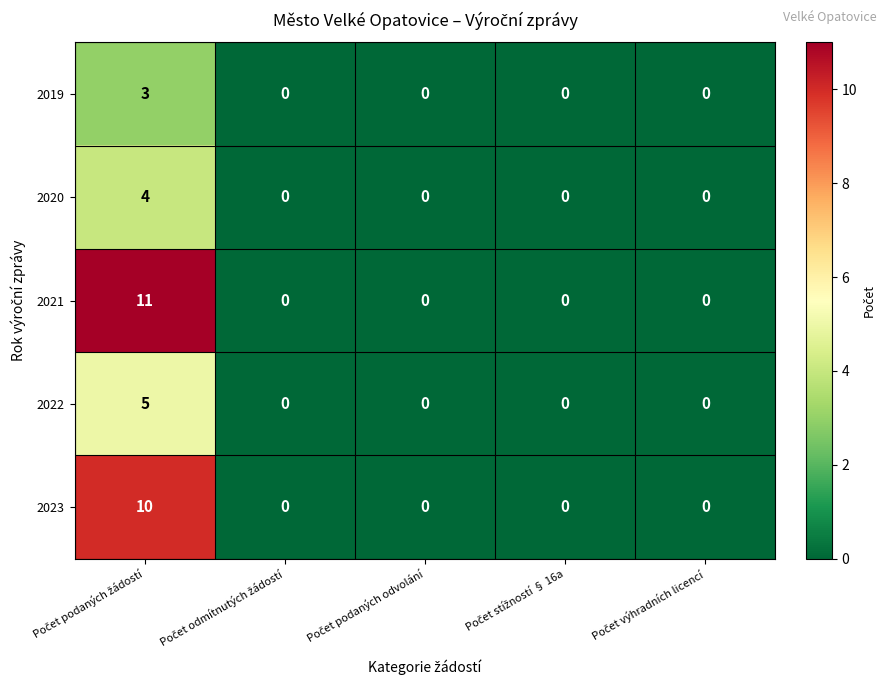

How many data points does each series have?

5